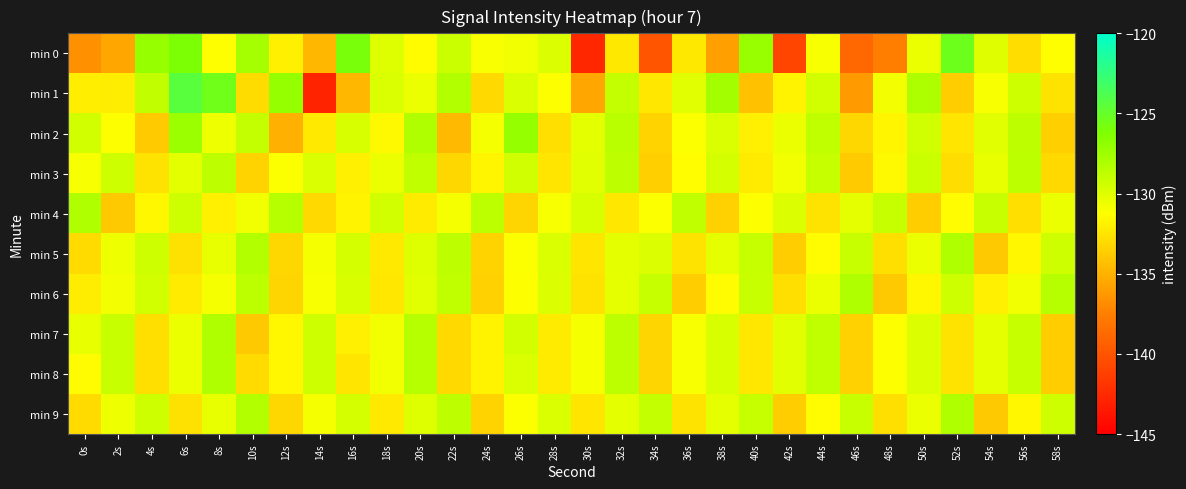

Which has a higher value, 2s or 50s?

50s